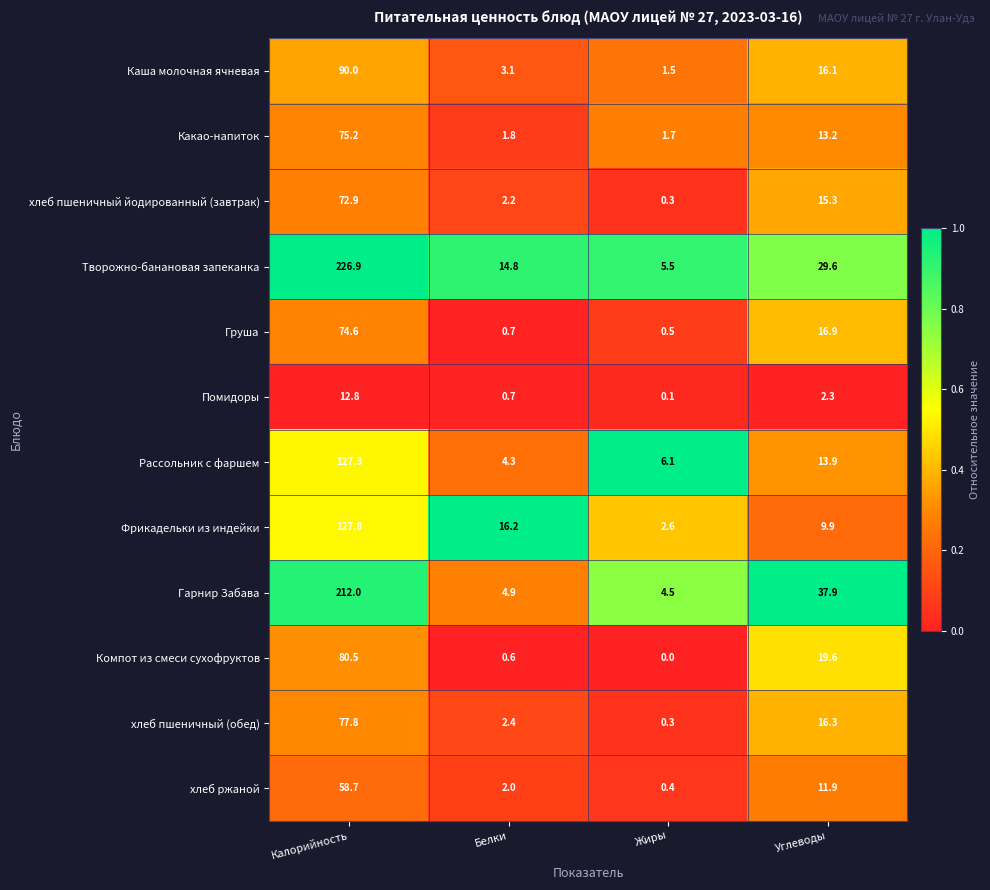

What value does the Компот из смеси сухофруктов series have at Углеводы?

19.6